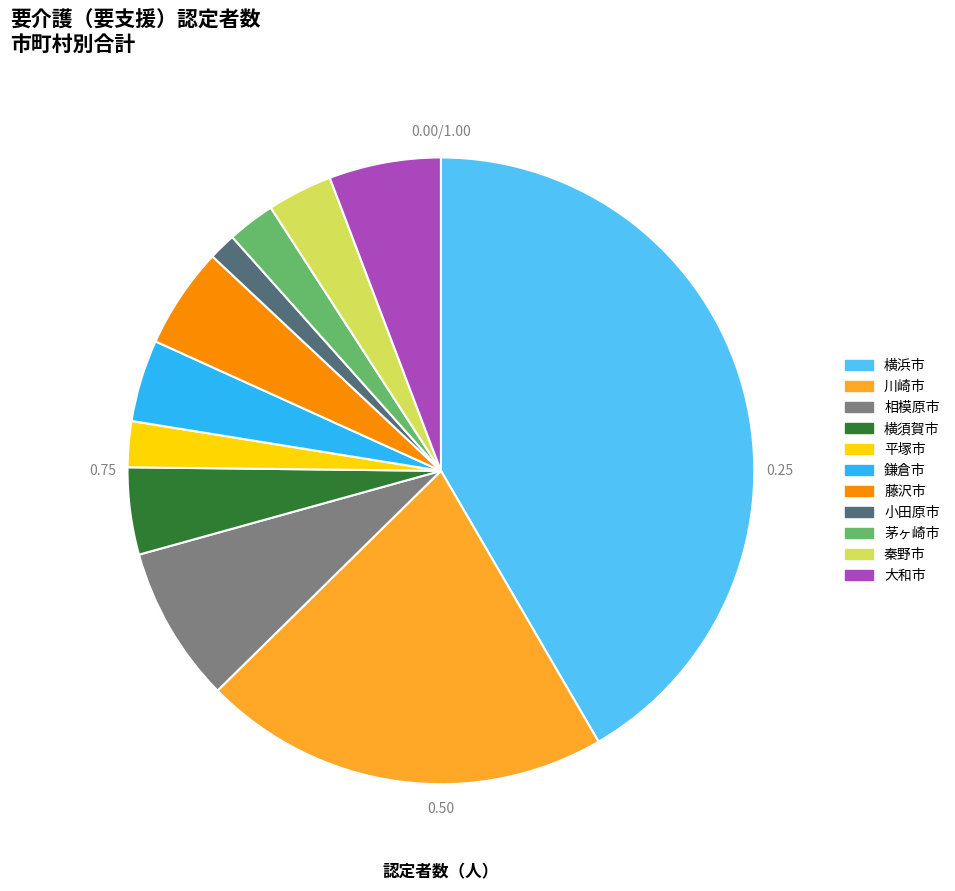

Is there any slice that represents more than half of the pie?

No